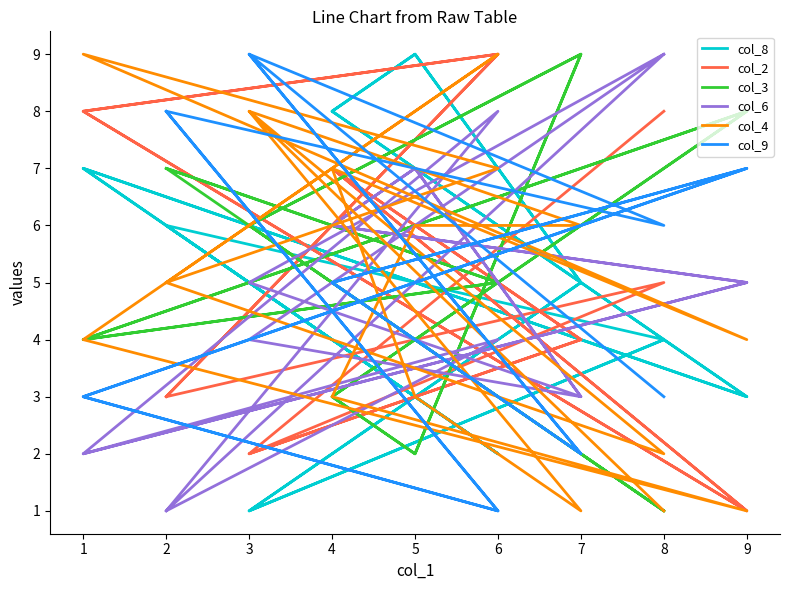

What is the sum of the col_2 values at 2 and 8?

11